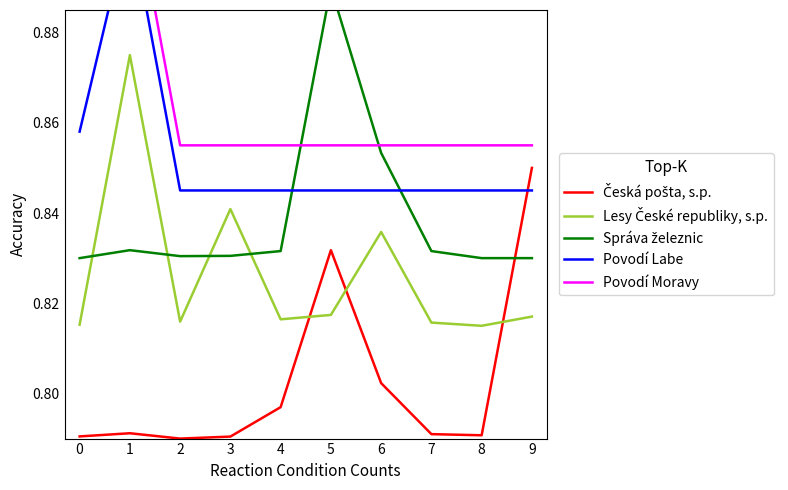

Between which two adjacent categories do Povodí Labe and Česká pošta, s.p. first intersect?

8 and 9